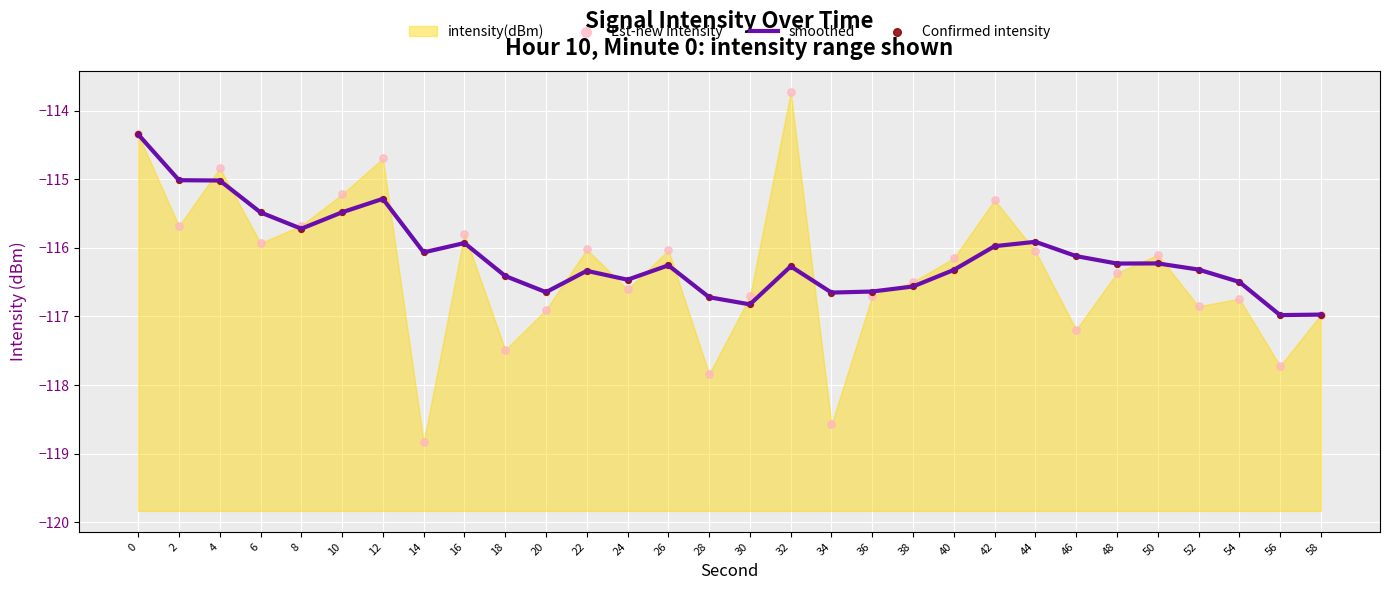

Which series has the largest total across all categories?

smoothed